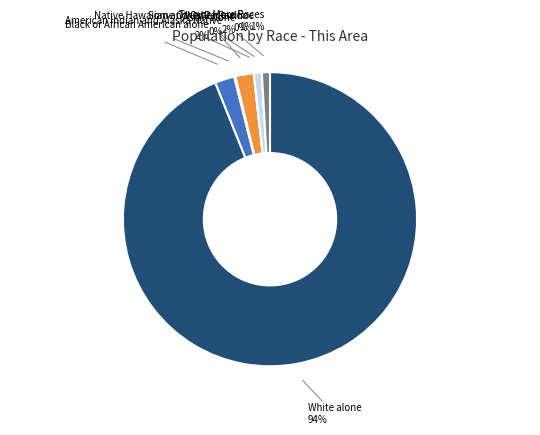

To the nearest percent, what is the difference between the Some Other Race alone and American Indian and Alaska Native slice percentages?

1%